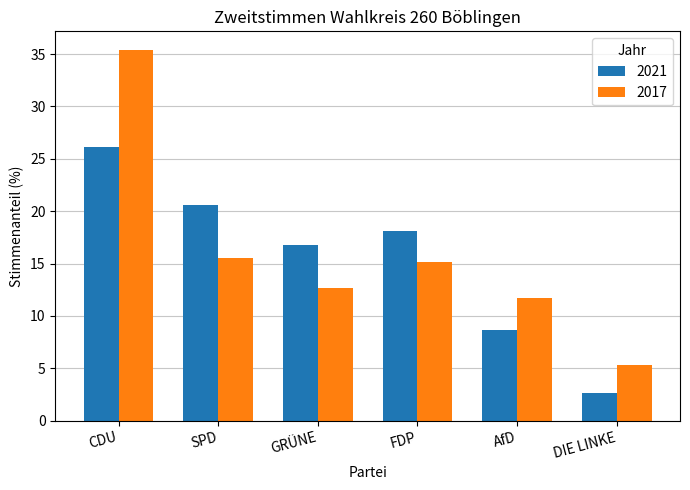

The value of 2017 at CDU is 35.4. True or false?

True